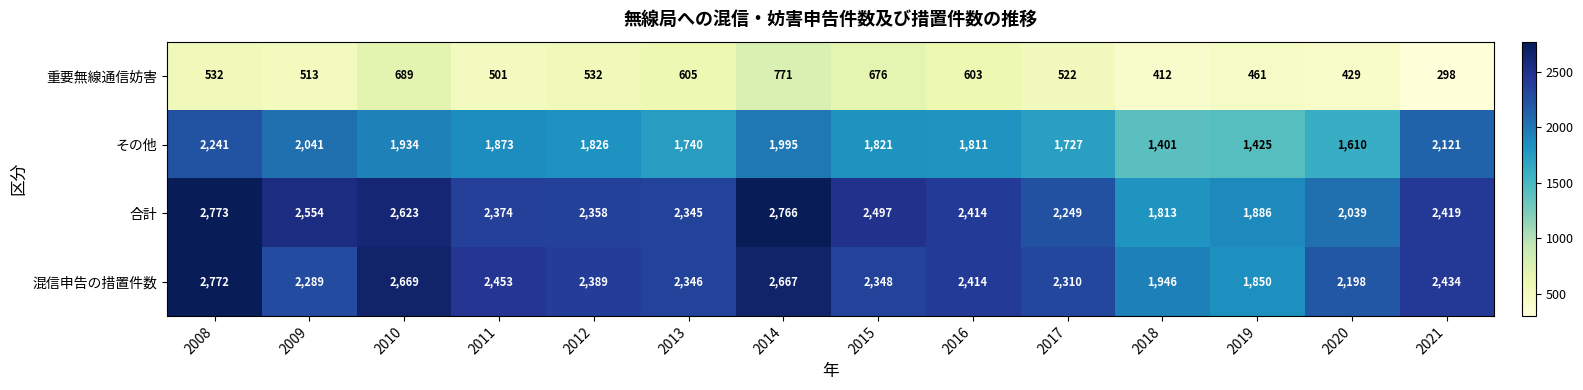

What is the difference between the maximum and second lowest values in the 合計 series?

887